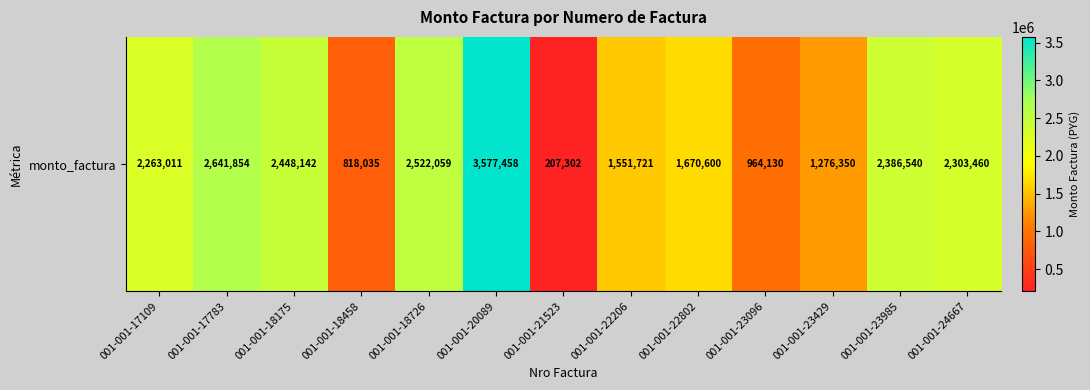

What is the average value?

1894666